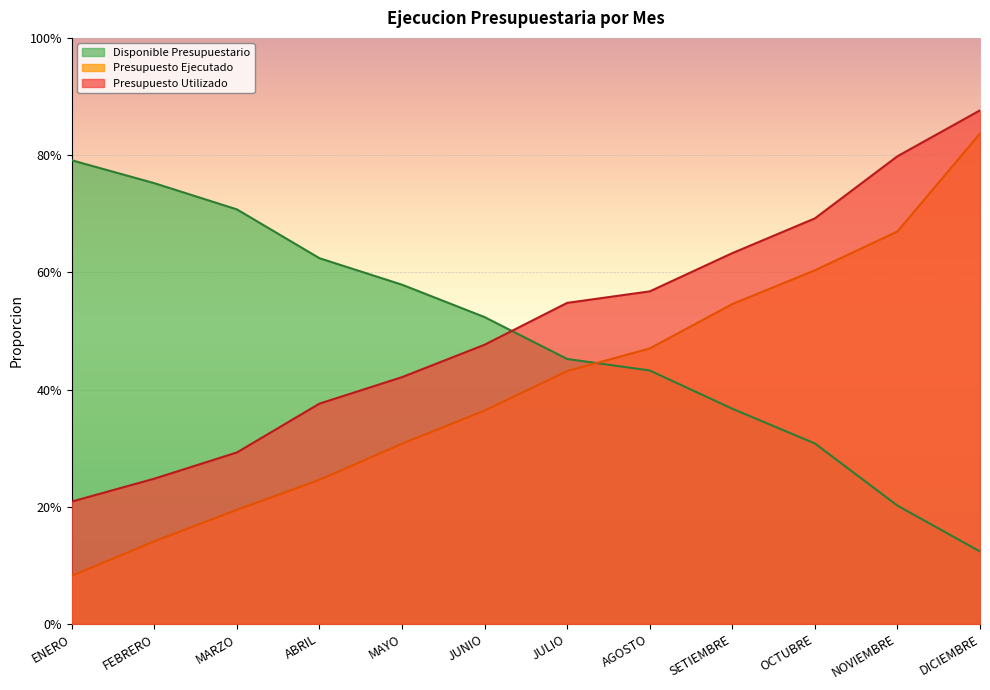

True or false: Disponible Presupuestario and Presupuesto Ejecutado cross at least once.

True